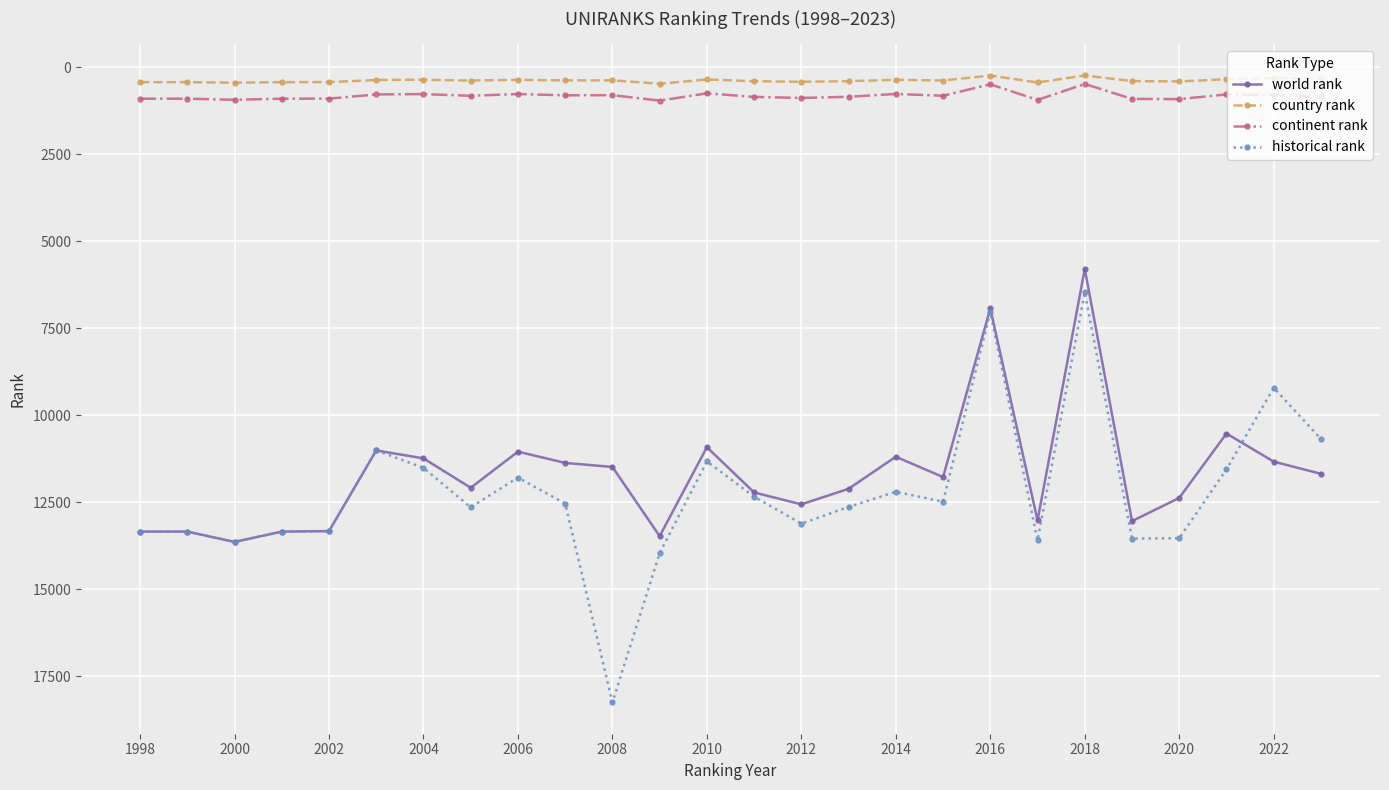

Which series has the largest range (max minus min)?

historical rank